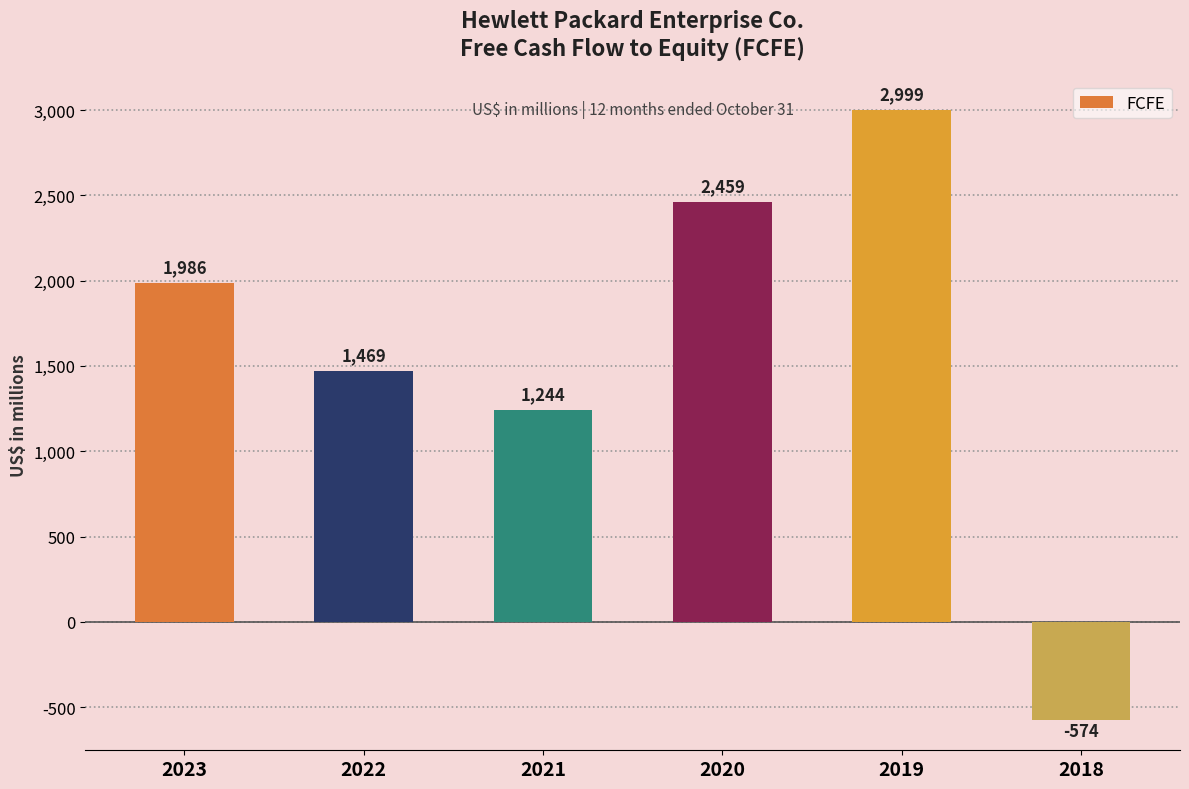

Reading left to right, what are all the values shown in this chart?

2023=1986	2022=1469	2021=1244	2020=2459	2019=2999	2018=-574